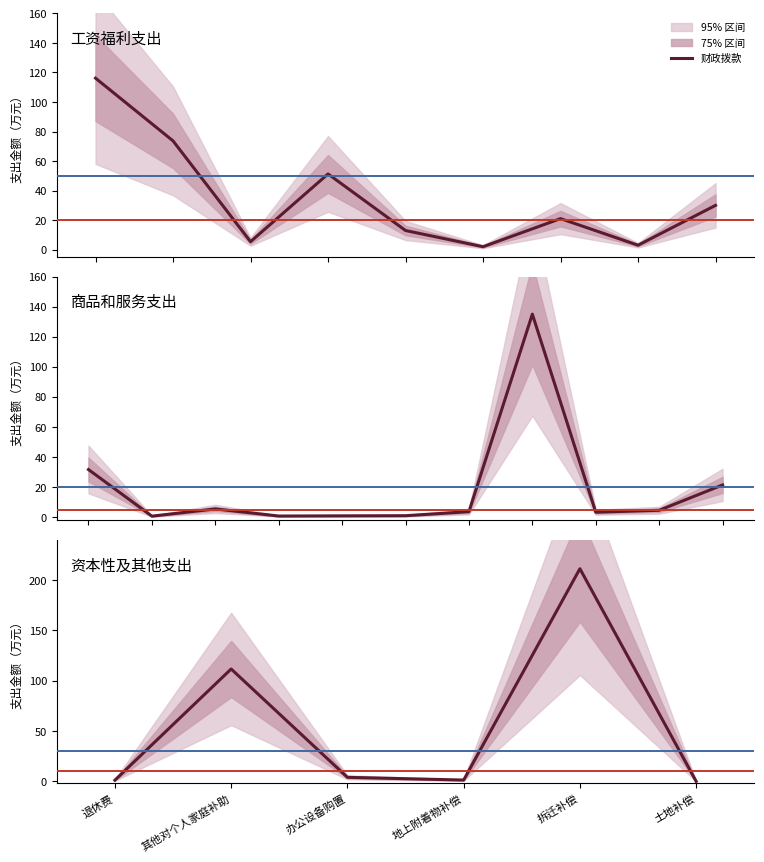

Rank the categories by value from highest to lowest.

拆迁补偿, 其他对个人家庭补助, 办公设备购置, 地上附着物补偿, 退休费, 土地补偿